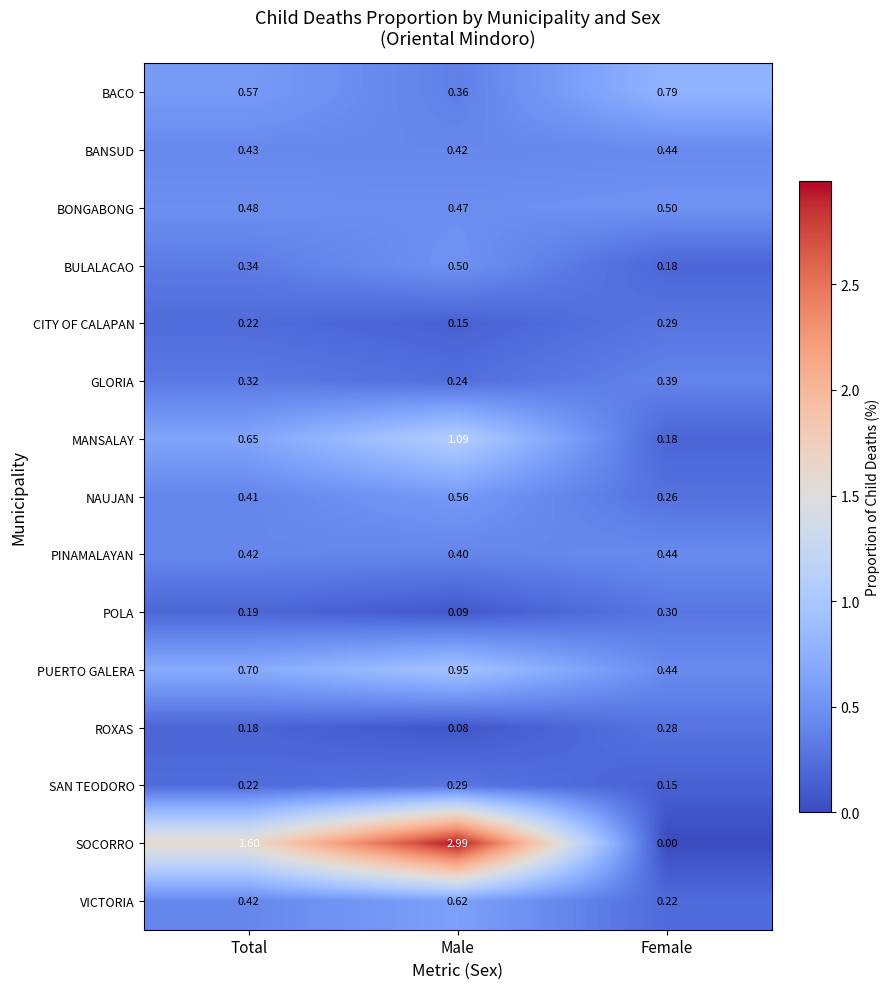

What is the maximum value shown in the chart?

3.0